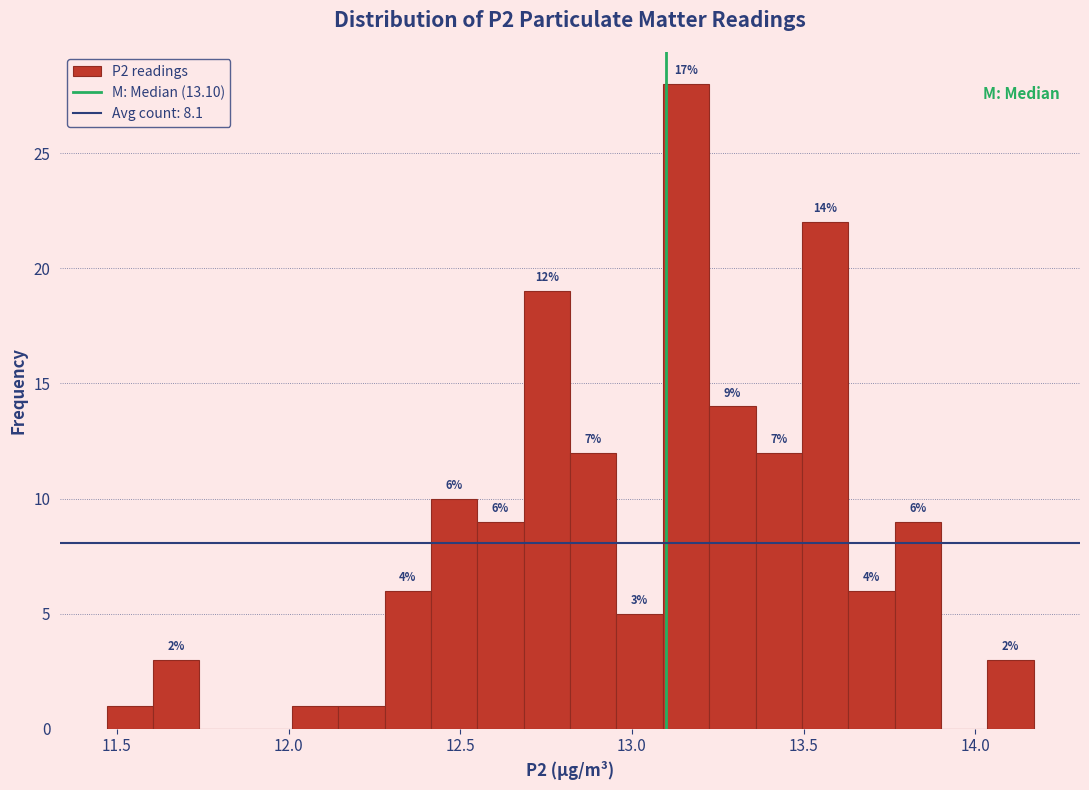

Around what value on the x-axis is the tallest bar? Give the approximate position of its centre, as read against the axis.

13.15